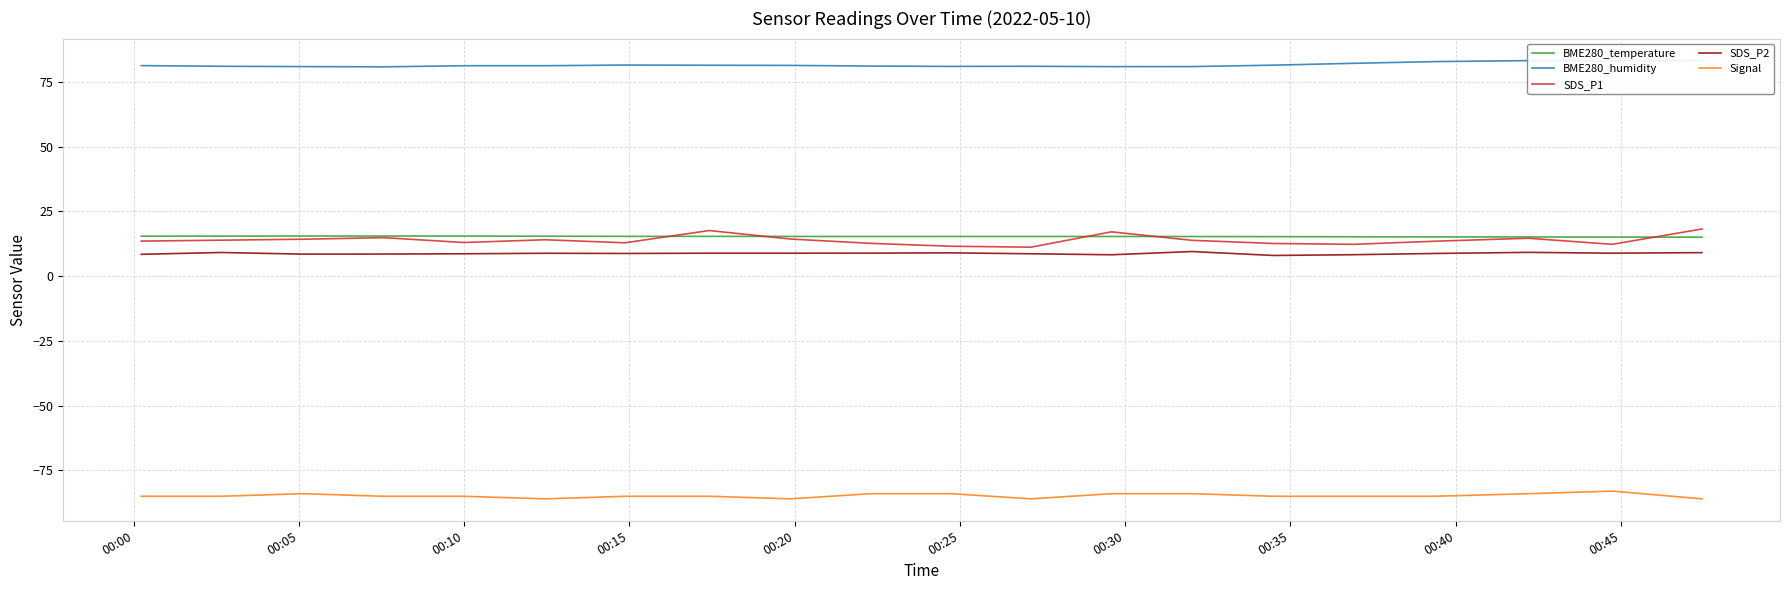

True or false: BME280_temperature and SDS_P2 intersect in this chart.

False